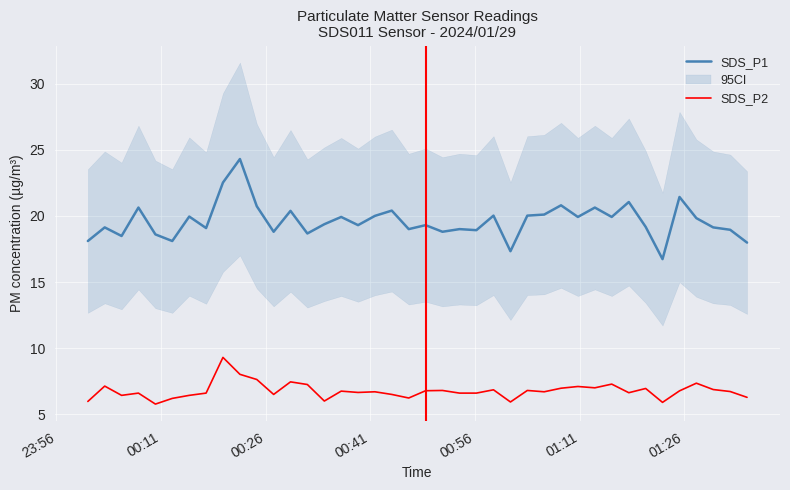

What is the difference between the second highest and minimum values in the SDS_P1 series?

5.8